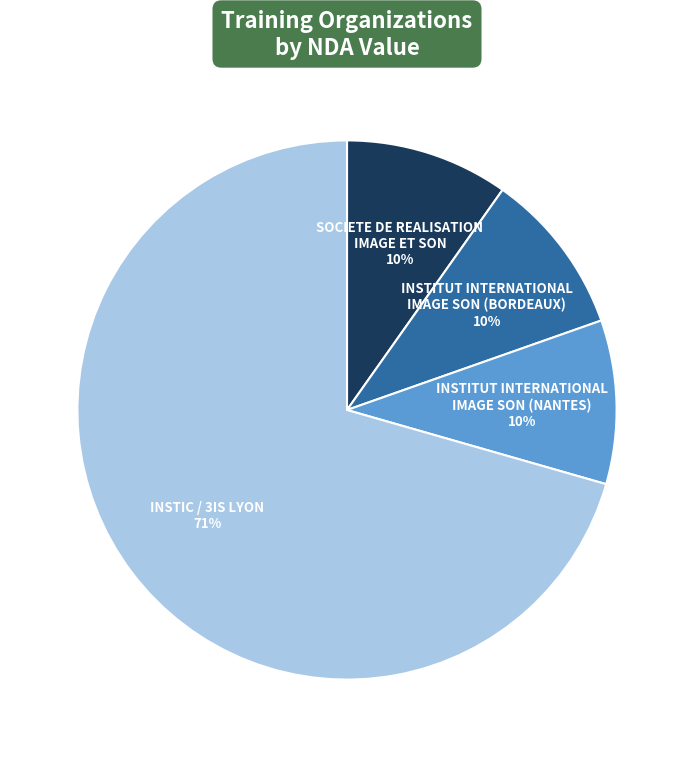

Does any single category account for the majority?

Yes